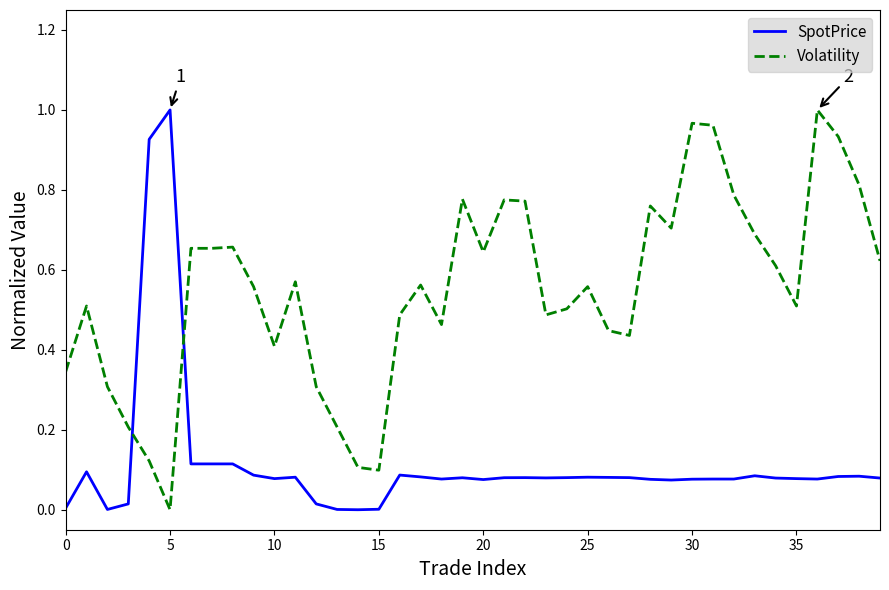

Rank the series by their average value, from highest to lowest.

Volatility, SpotPrice